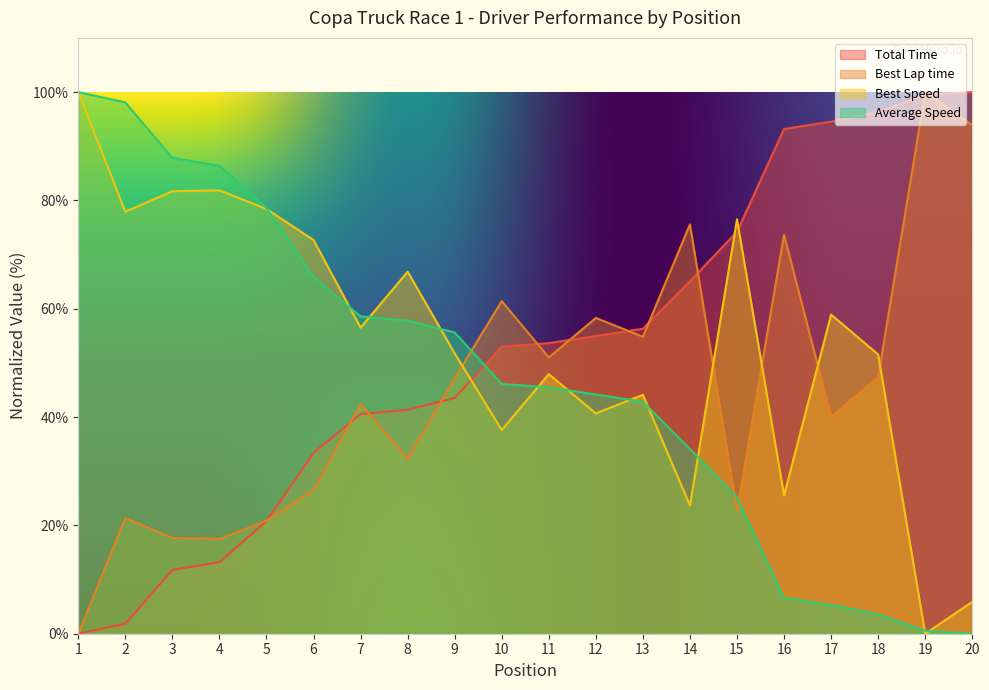

What value does the Average Speed series have at 13?

42.8